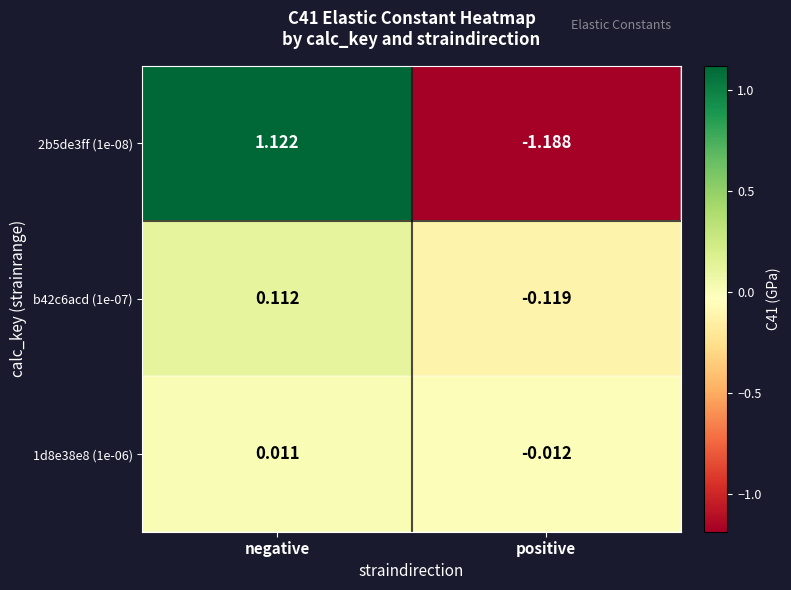

Where does the 2b5de3ff (1e-08) series first go above 1?

negative